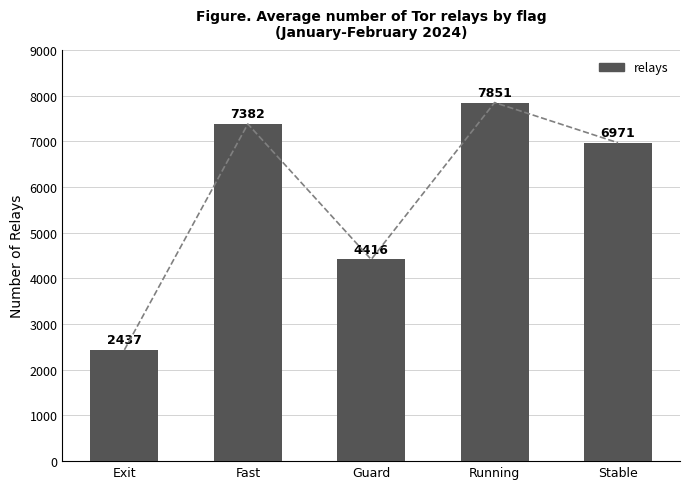

At which label is the value closest to 5144?

Guard